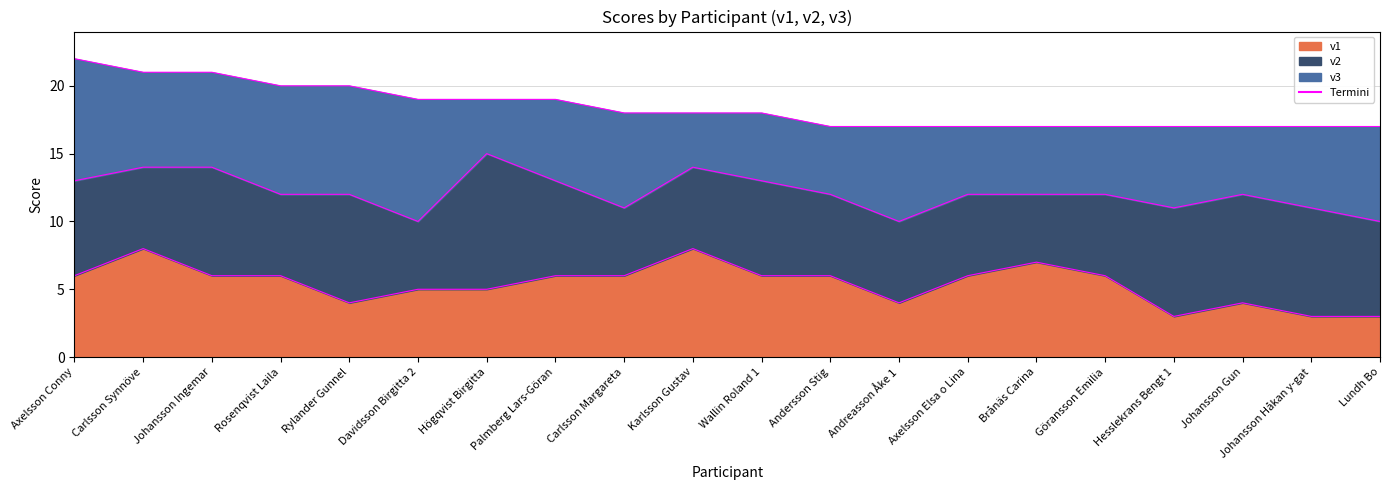

What is the label of the 9th point from the right?

Andersson Stig